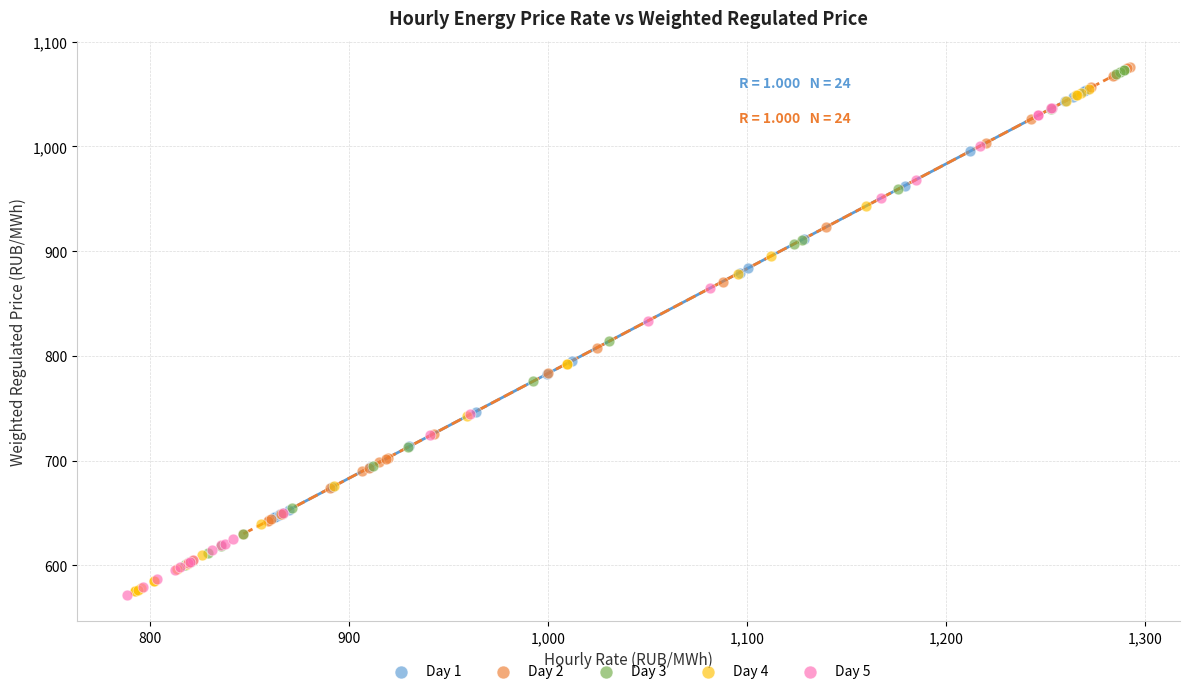

Which series has the largest Y range (max minus min)?

Day 4